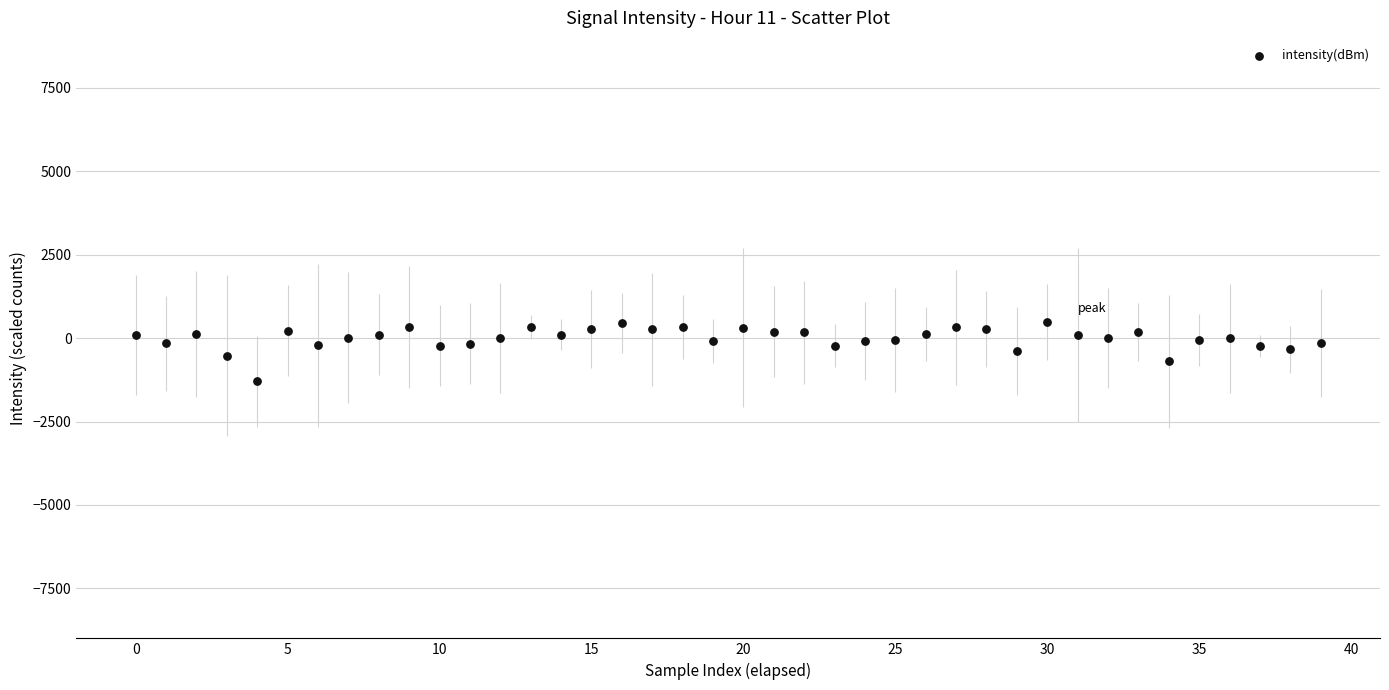

What is the range of Y values (max minus min)?

1779.4